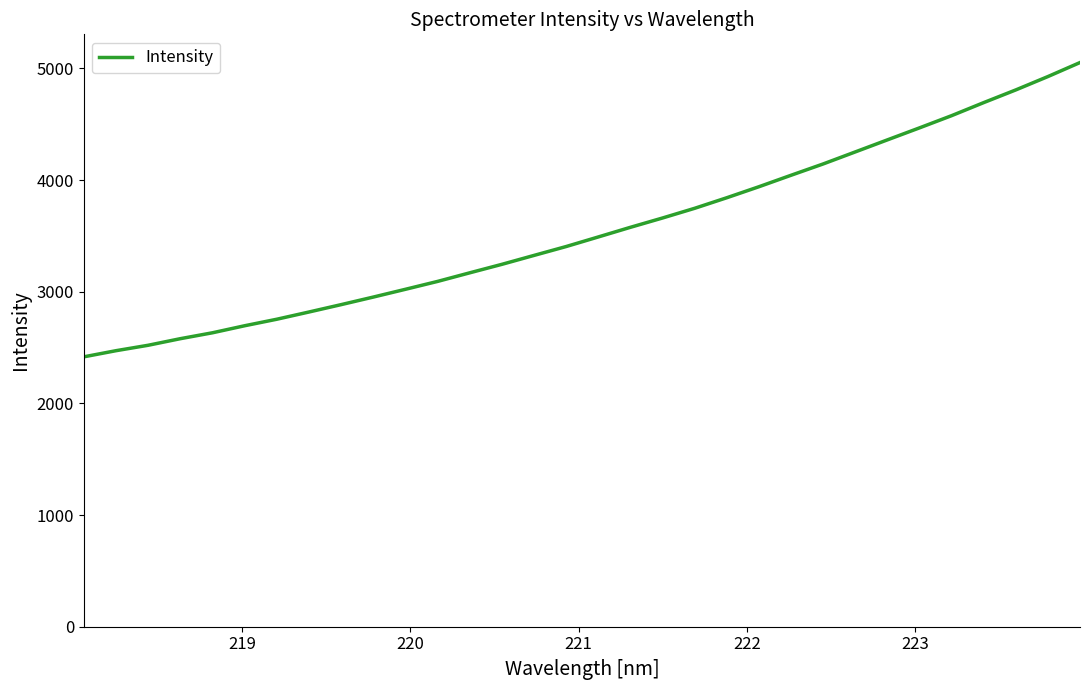

How many lines are shown in the chart?

1